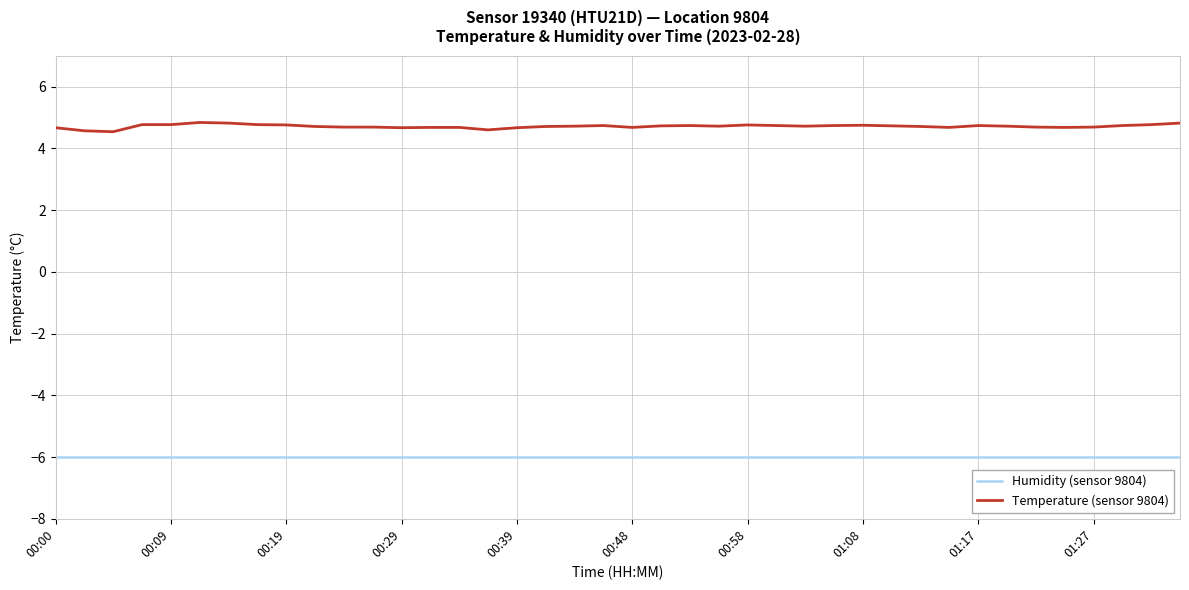

Rank the series by their maximum value, from highest to lowest.

Temperature (sensor 9804), Humidity (sensor 9804)